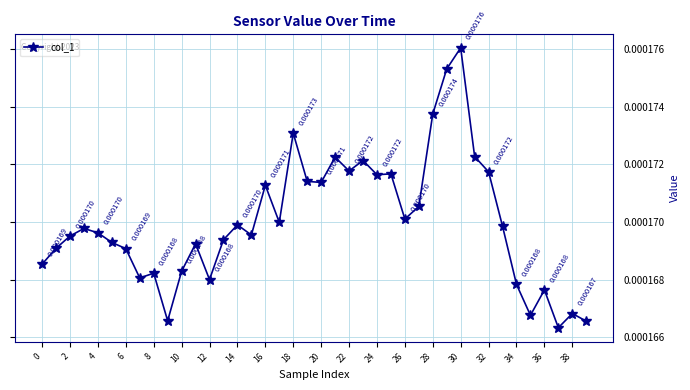

How many interior local valleys (lower than both neighbors) does the data have?

11